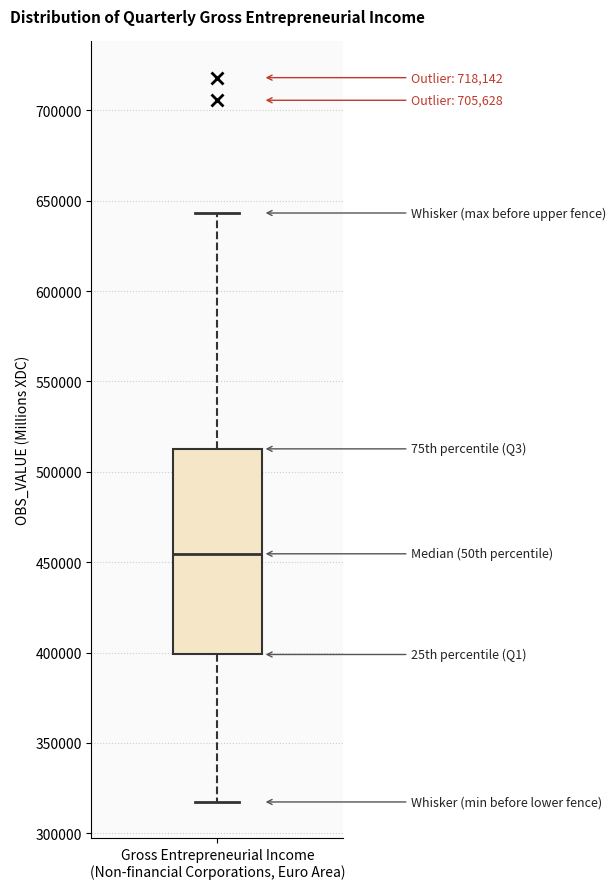

Read this box plot against the y-axis: the position of the median line, the range covered by the box, and the ends of both whiskers. The values are not printed on the chart, so give them approximately, as read against the axis.

median 455000, box 400000 to 515000, whiskers 315000 to 645000